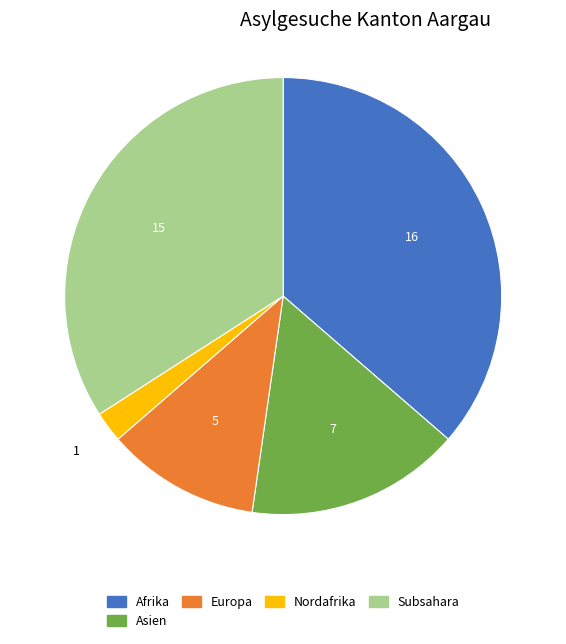

Combined, do Europa and Afrika account for over 50%?

No